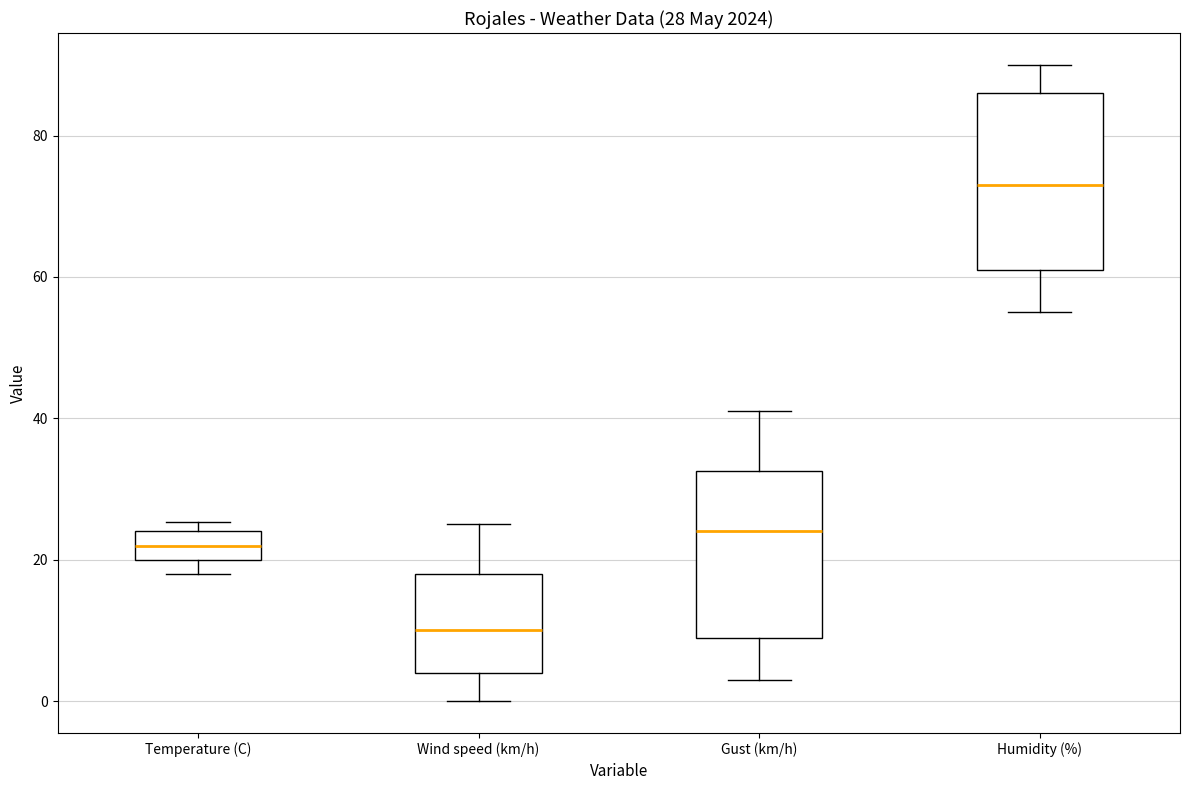

Which box's median line is the highest?

Humidity (%)